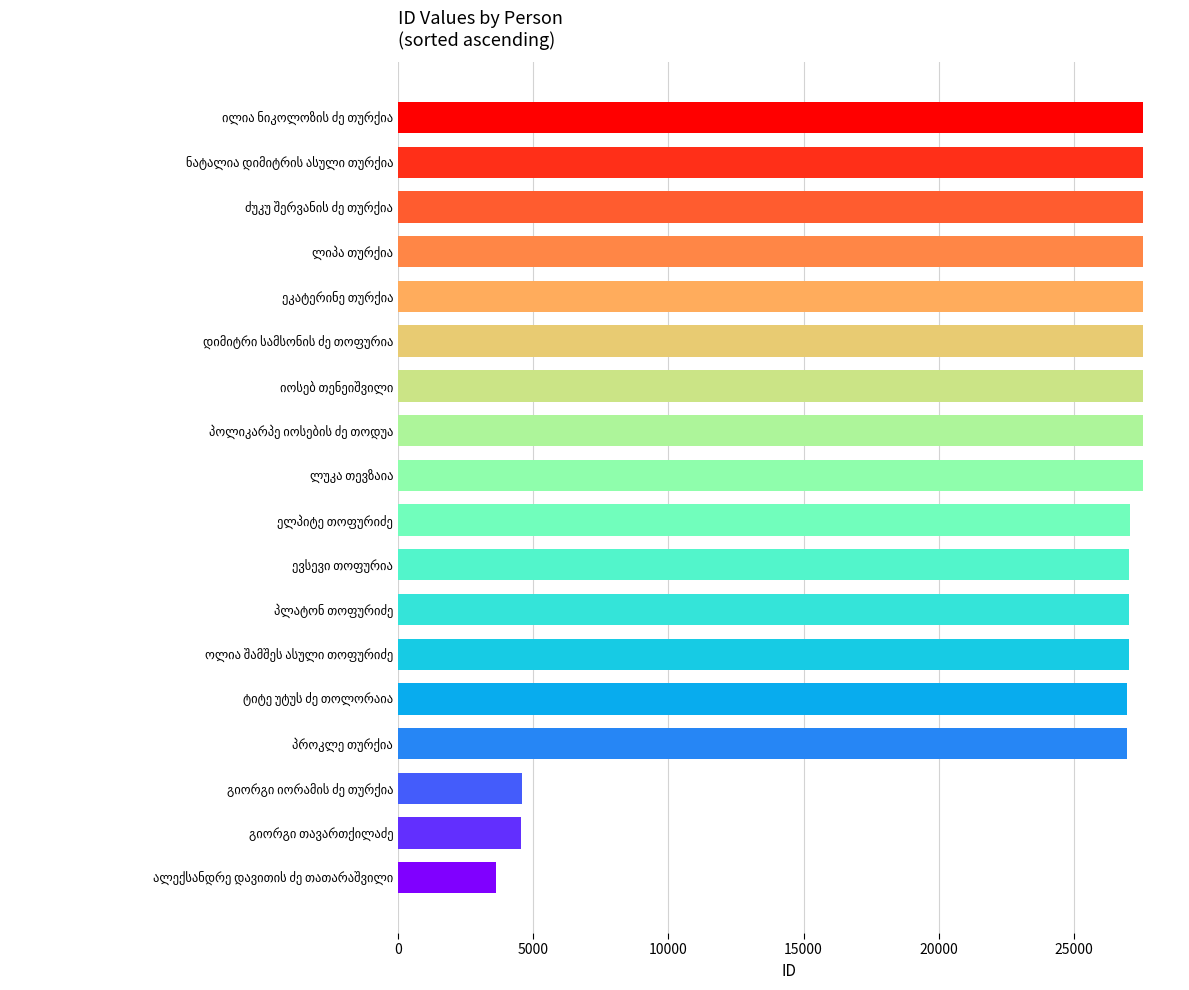

What is the smallest value displayed?

3609